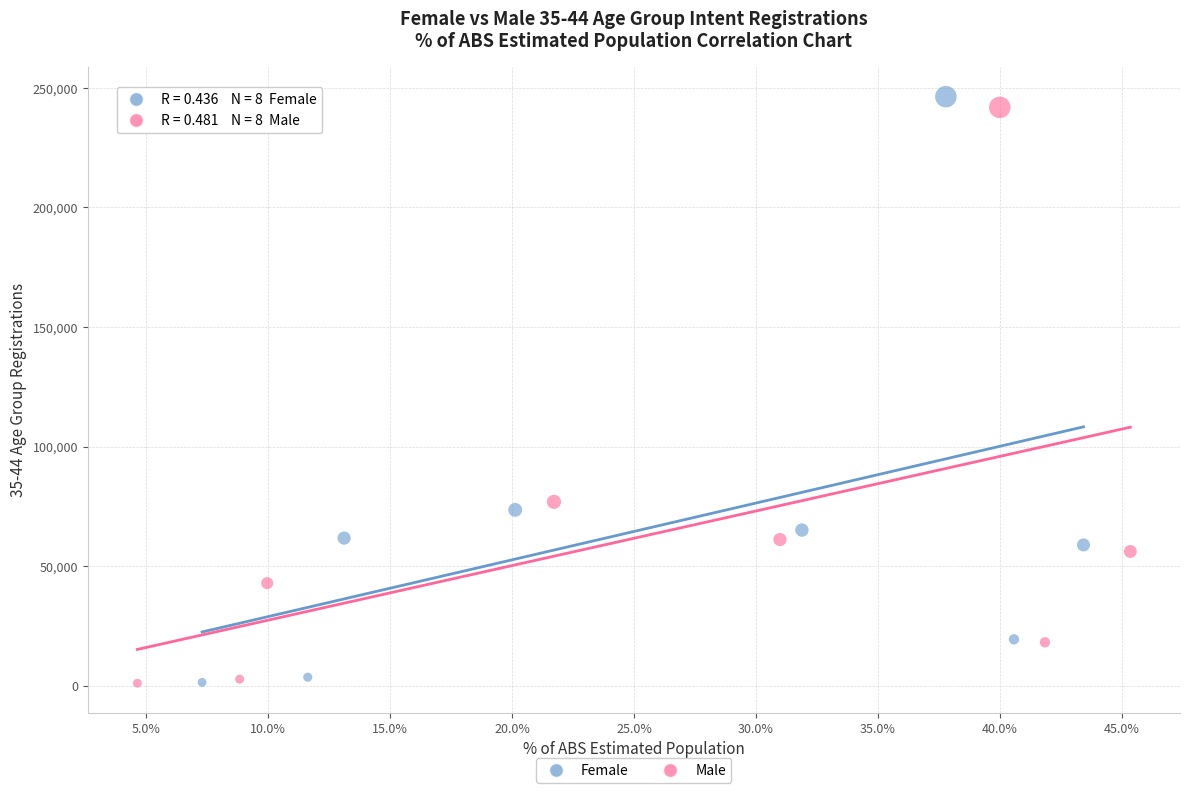

Which series has the largest Y range (max minus min)?

Female